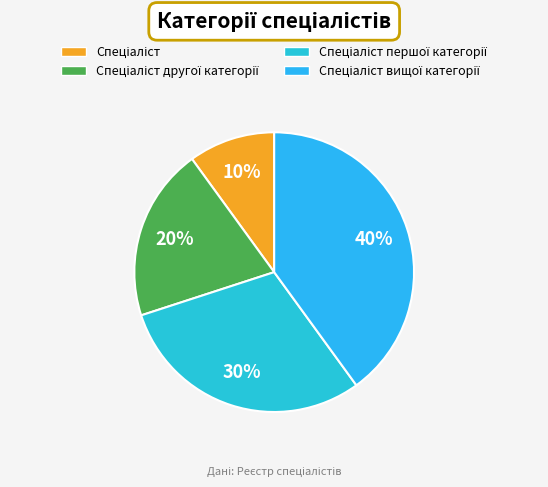

Which category has the smallest portion of the pie?

Спеціаліст